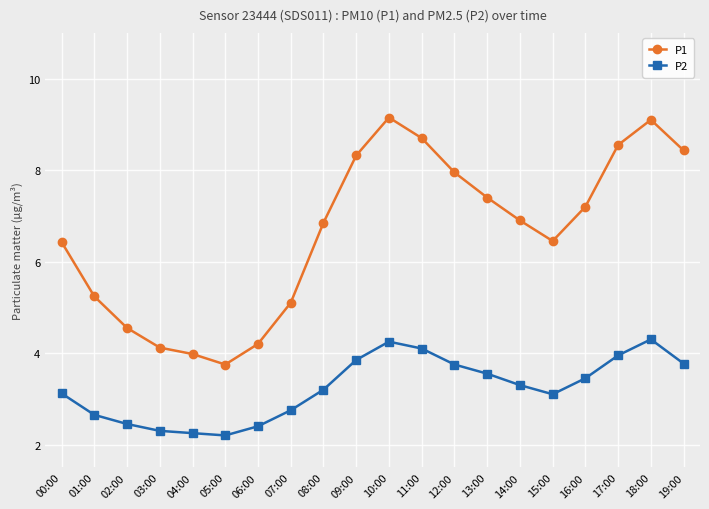

What is the minimum value shown in the chart?

2.2